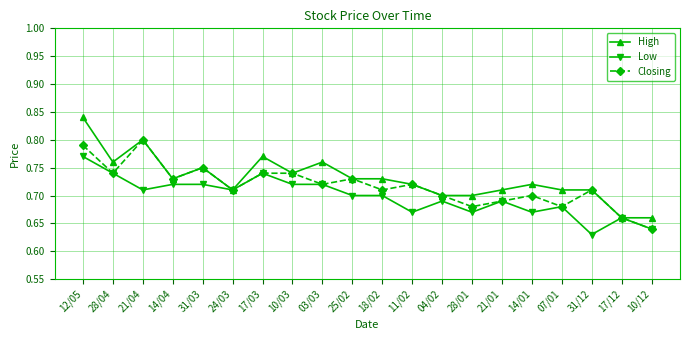

True or false: High has more than 1 points higher than both neighbors.

True